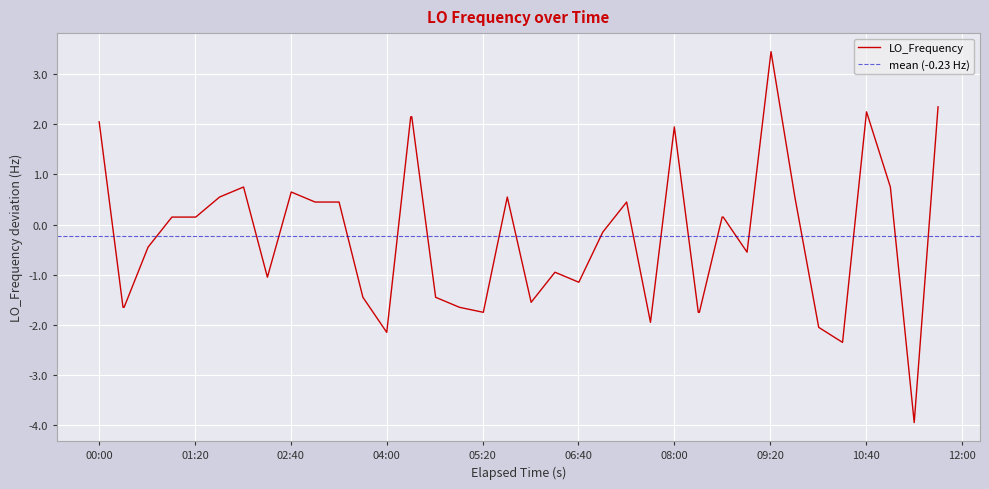

The chart shows a value of -2.2 at 04:00. True or false?

True